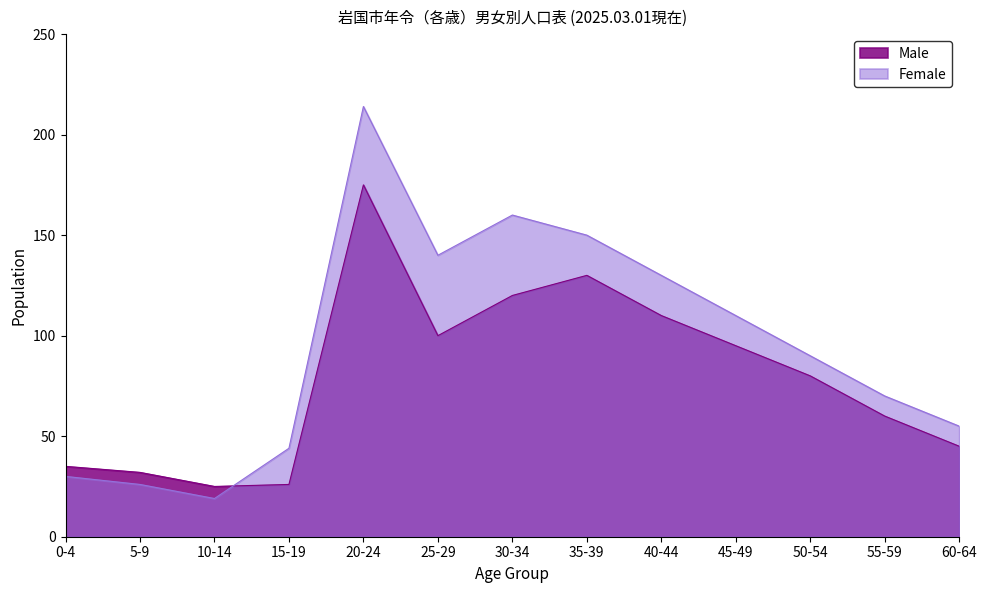

How many categories are shown in the chart?

13